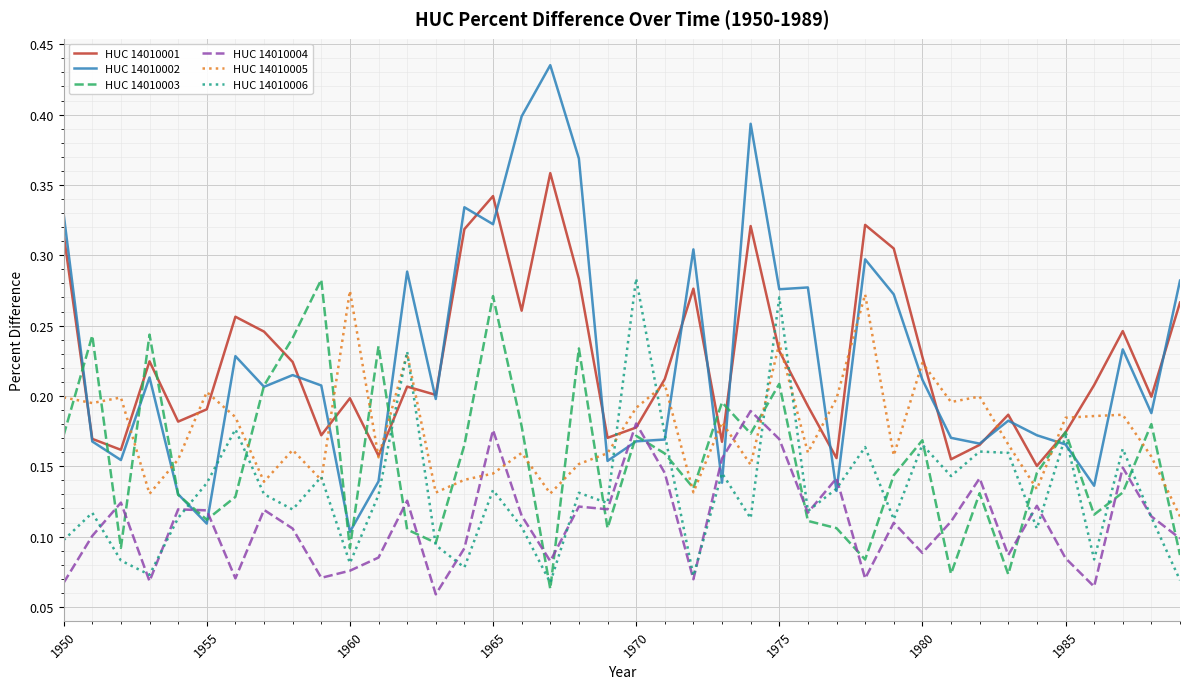

Which series has the largest range (max minus min)?

HUC 14010002